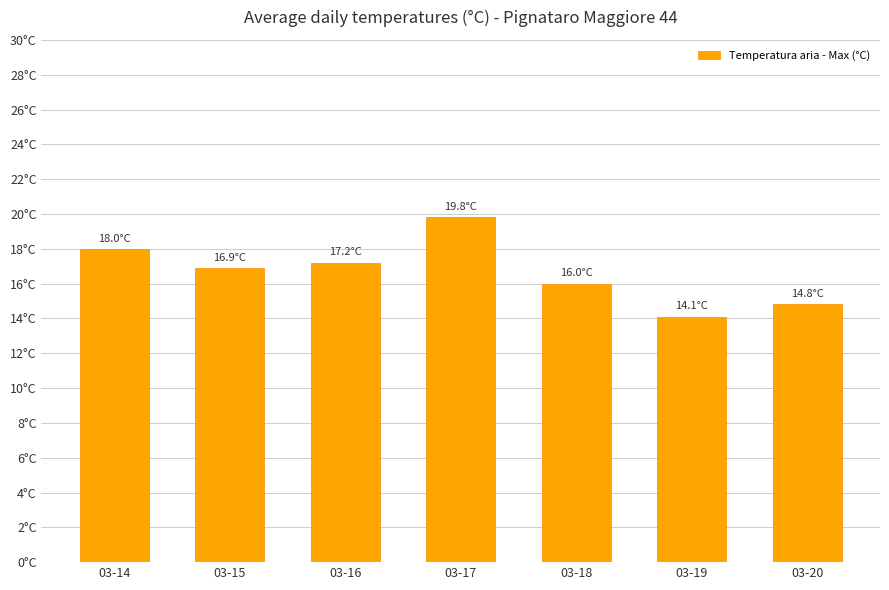

At which category does the chart reach its peak across all series?

03-17